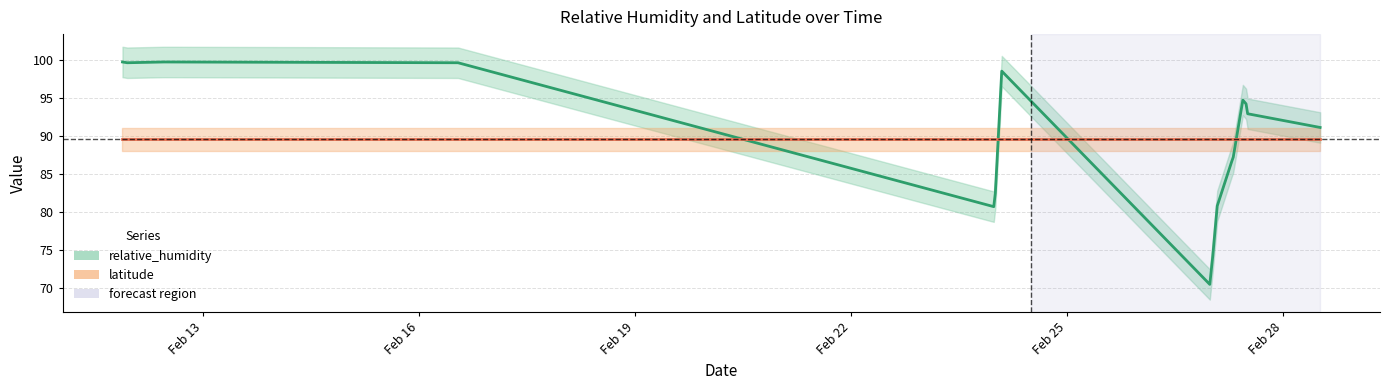

What is the label of the 10th point from the right?

2018-02-24T02:10:00Z